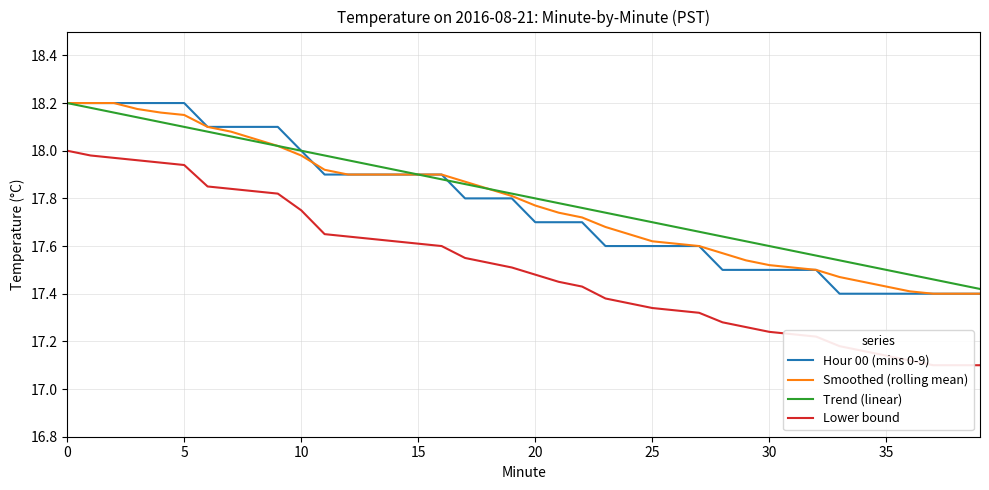

True or false: Smoothed (rolling mean) and Trend (linear) cross at least once.

False